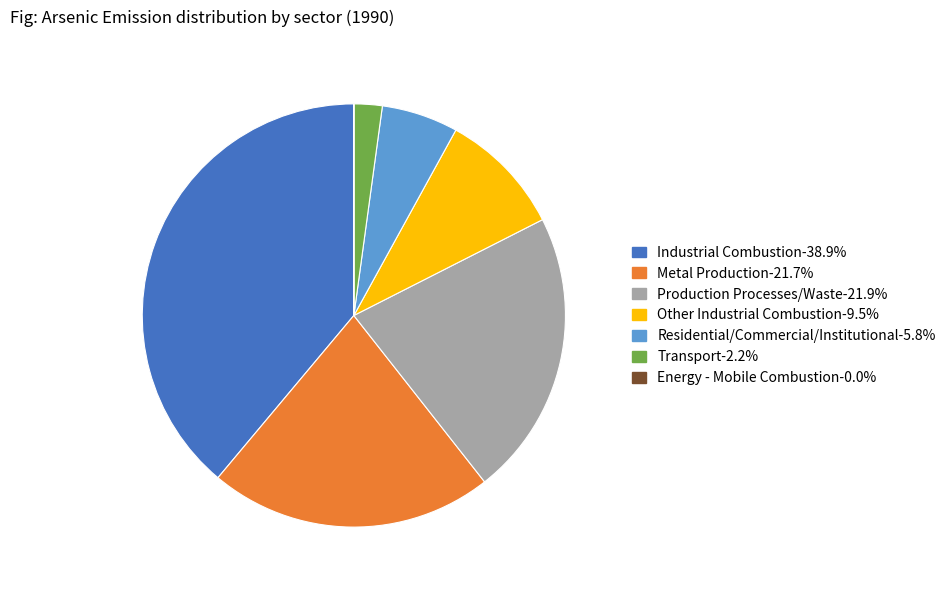

Which slice is the largest?

Industrial Combustion